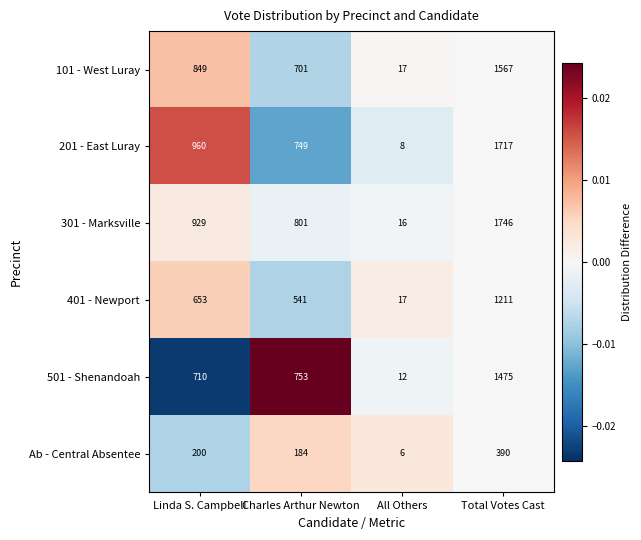

True or false: Ab - Central Absentee has a value of 6 at All Others.

True